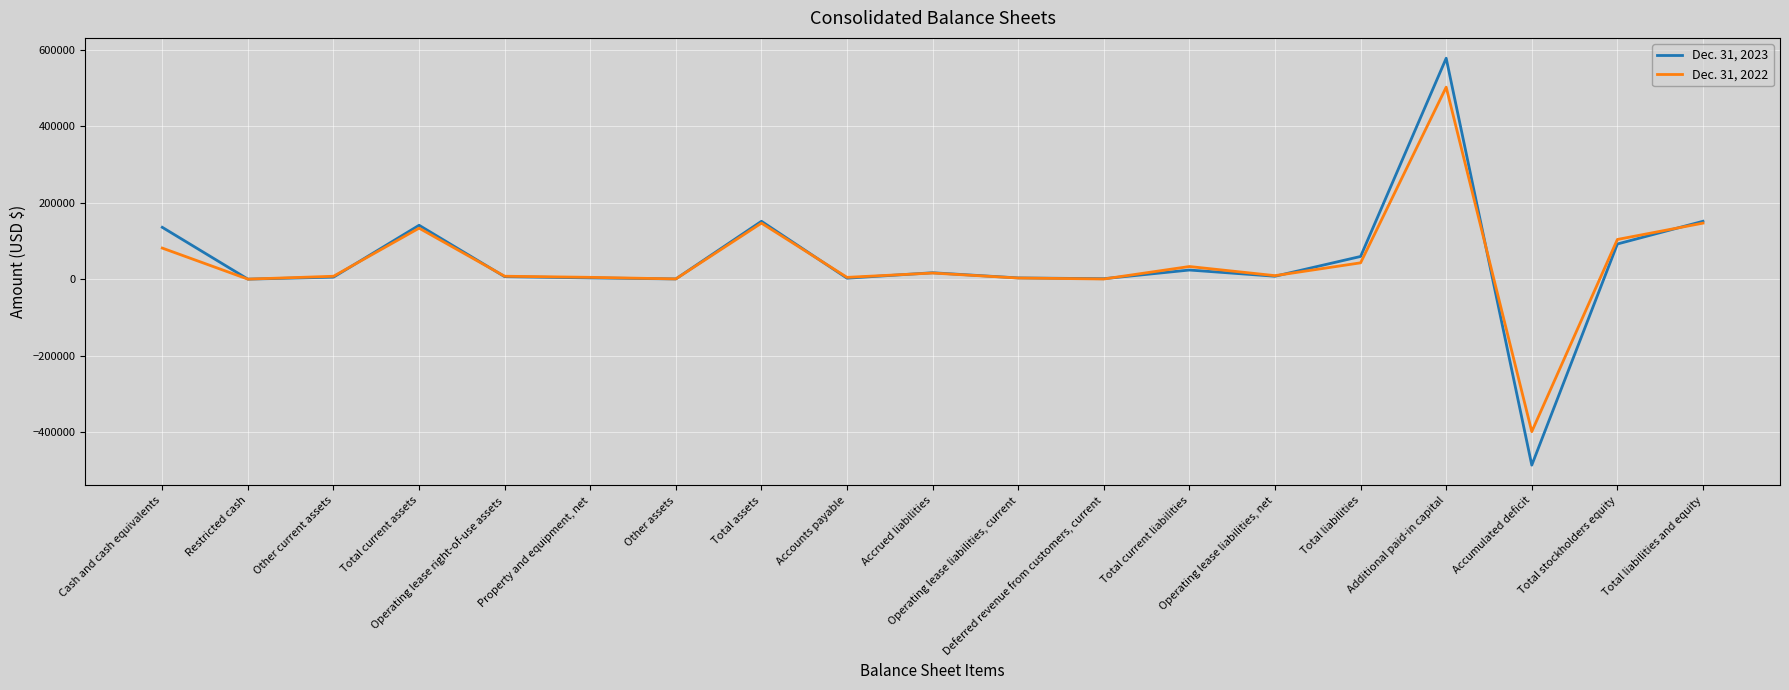

At which label does Dec. 31, 2023 first exceed 7668?

Cash and cash equivalents